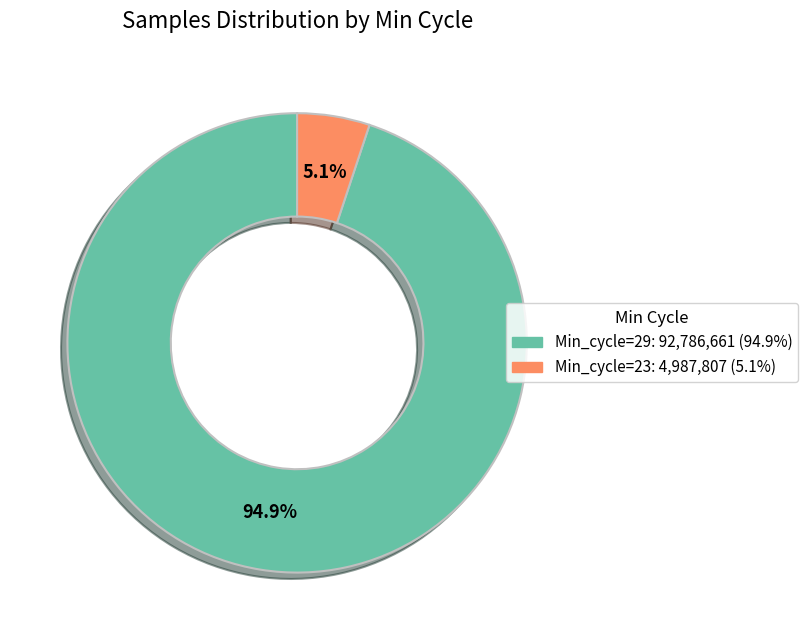

How many segments does this pie chart have?

2